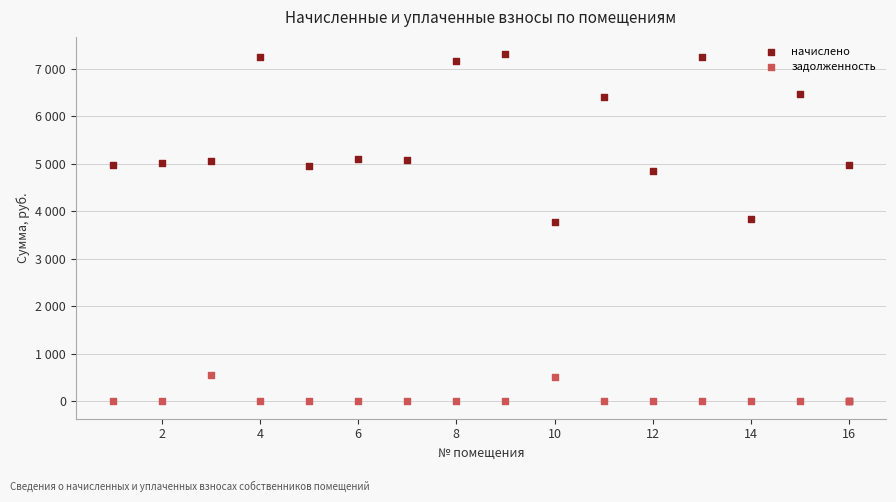

What are all the series names shown in the legend?

начислено, задолженность